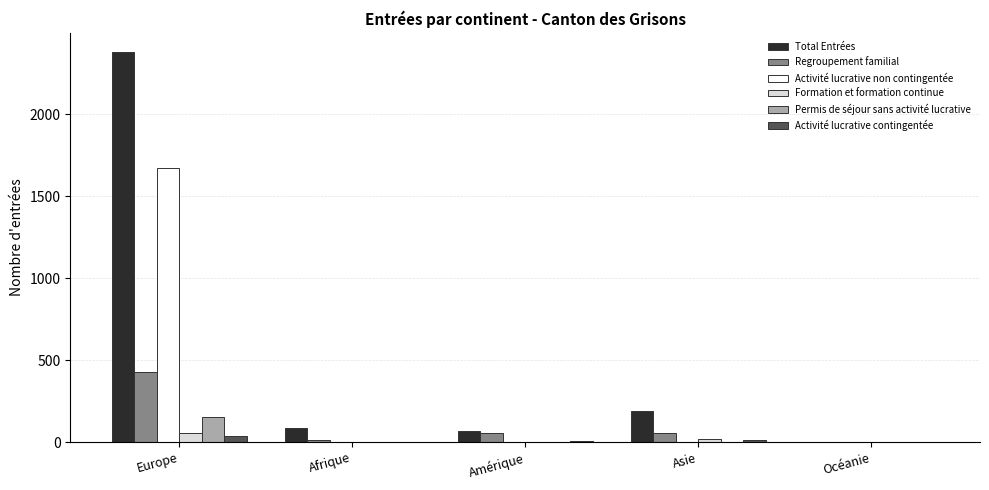

What is the approximate value of Regroupement familial at Asie?

57